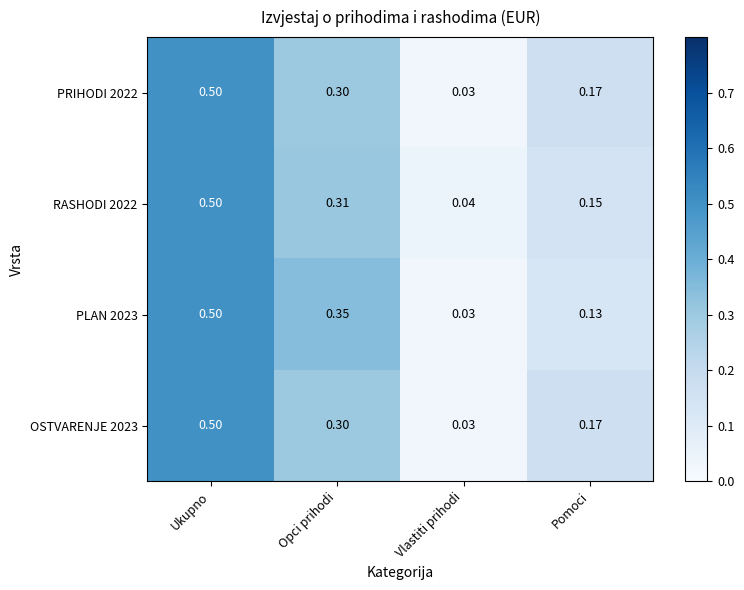

Rank the categories by RASHODI 2022 value from lowest to highest.

Vlastiti prihodi, Pomoci, Opci prihodi, Ukupno